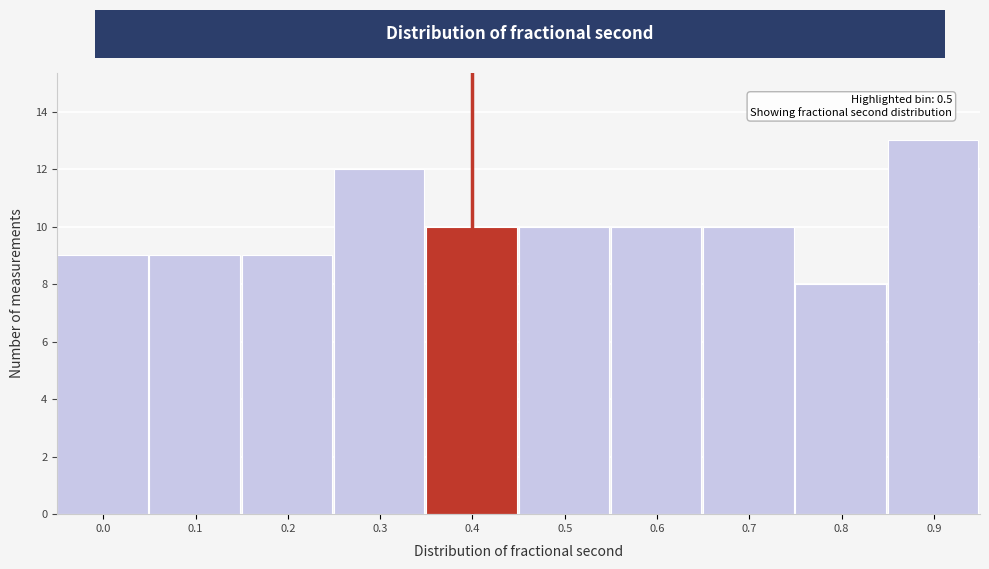

Reading left to right, extract all data points from this chart.

9	9	9	12	10	10	10	10	8	13